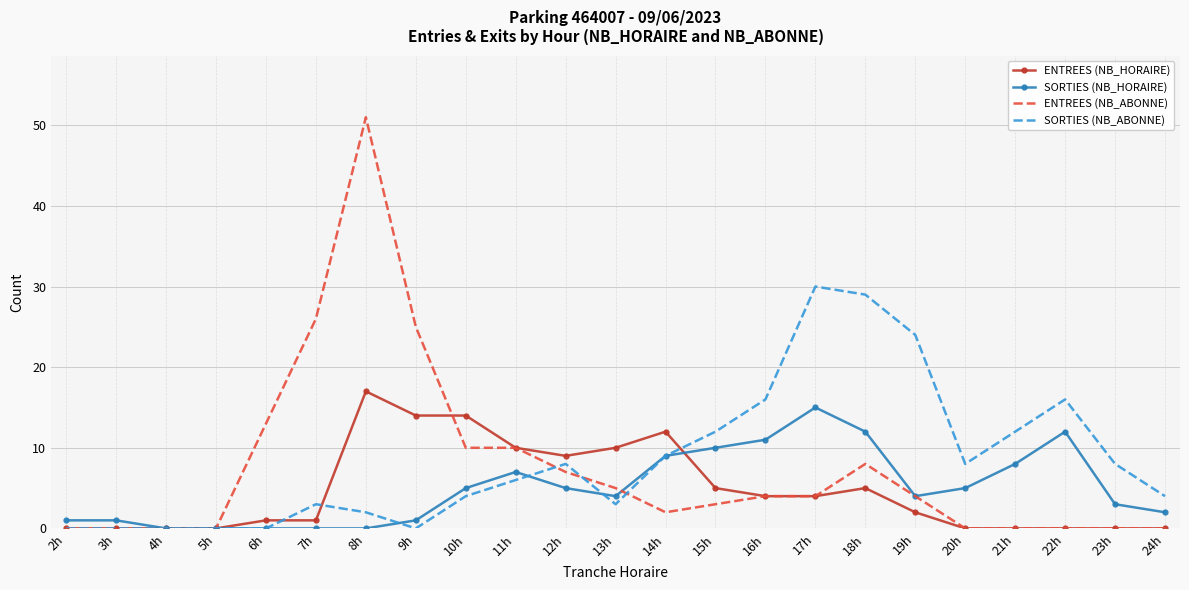

What is the maximum value for SORTIES (NB_ABONNE)?

30